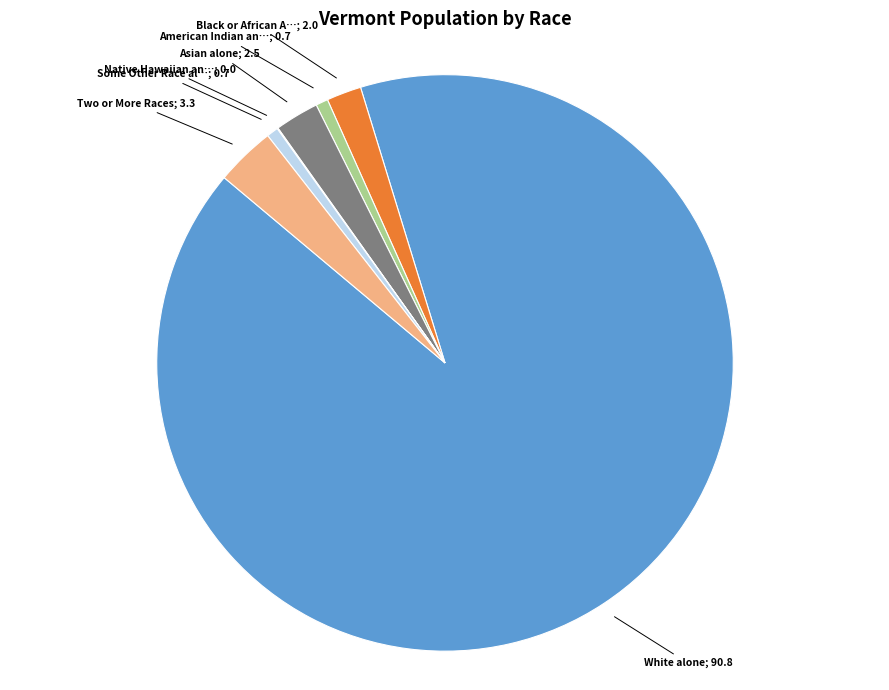

Is there a majority slice in this chart?

Yes